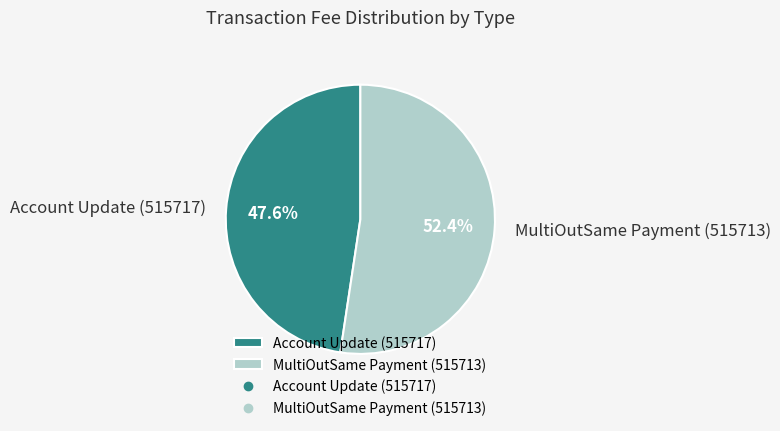

True or false: Account Update (515717) accounts for 37% of the total.

False